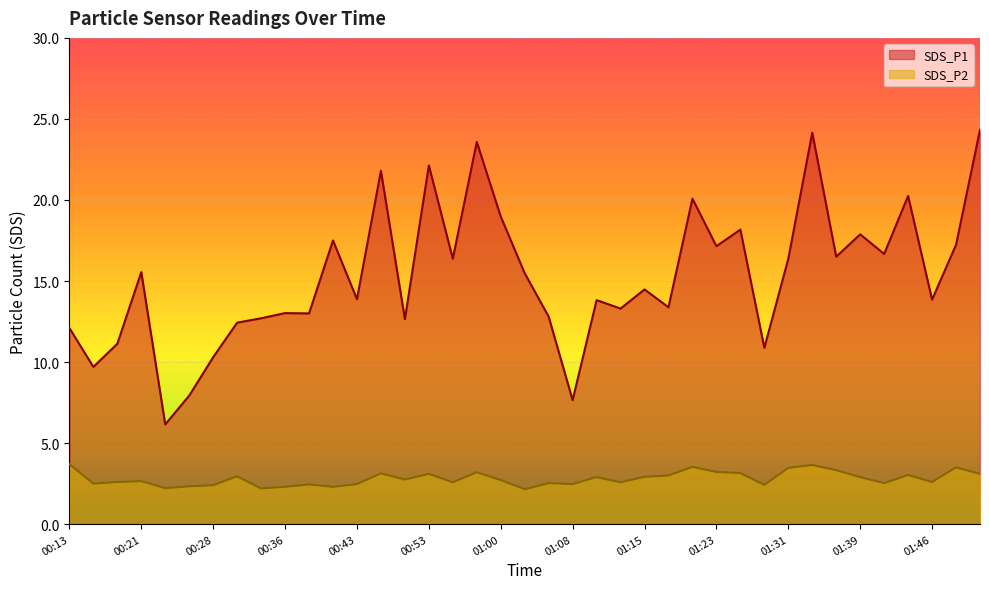

Between 00:28 and 01:15, which series saw the biggest shift?

SDS_P1